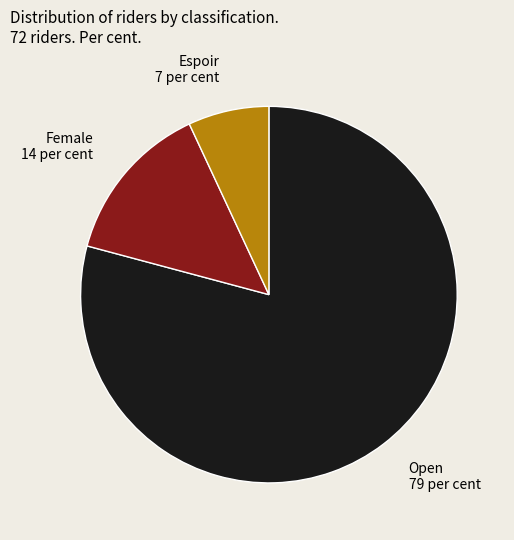

What is the largest slice in the pie chart?

Open